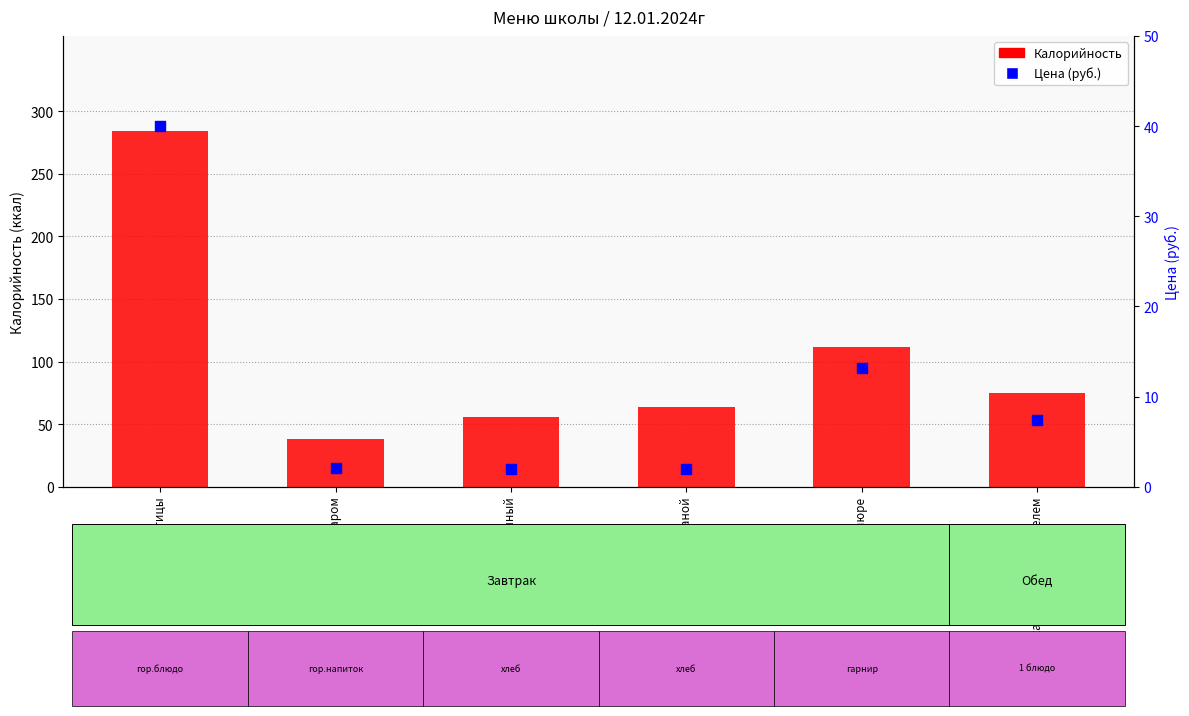

Which series reaches the minimum Y coordinate?

Цена (руб.)